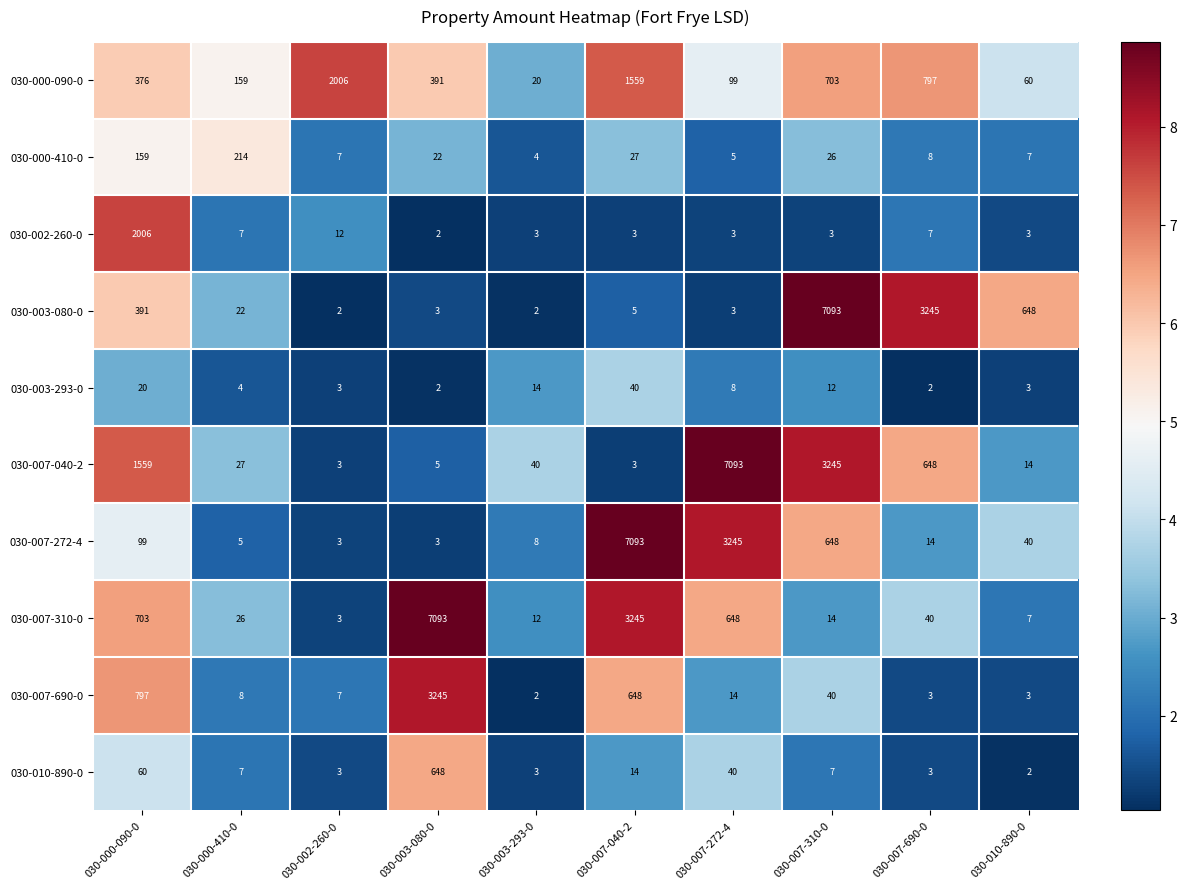

What is the sum of the 030-007-272-4 values at 030-007-690-0 and 030-003-293-0?

22